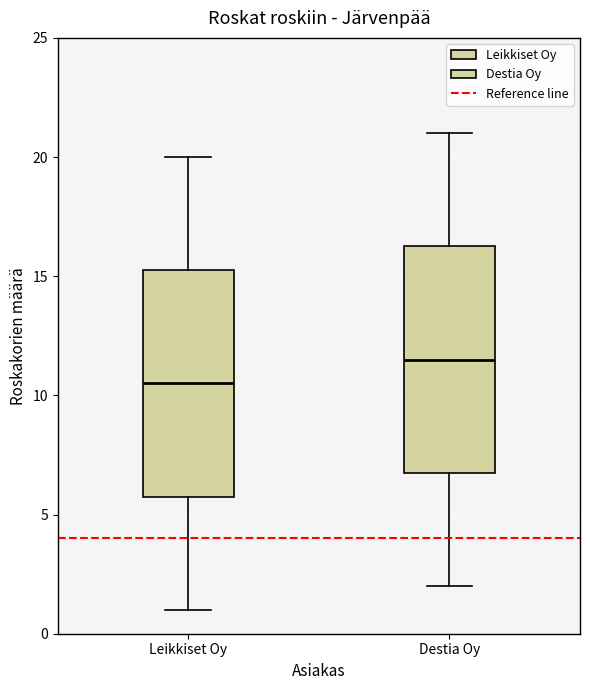

Reading left to right, read every box against the y-axis: the position of its median line, the range the box covers, and the ends of its whiskers. The values are not printed on the chart, so give them approximately, as read against the axis.

Leikkiset Oy: median 10.5, box 6.0 to 15.5, whiskers 1.0 to 20.0
Destia Oy: median 11.5, box 7.0 to 16.5, whiskers 2.0 to 21.0